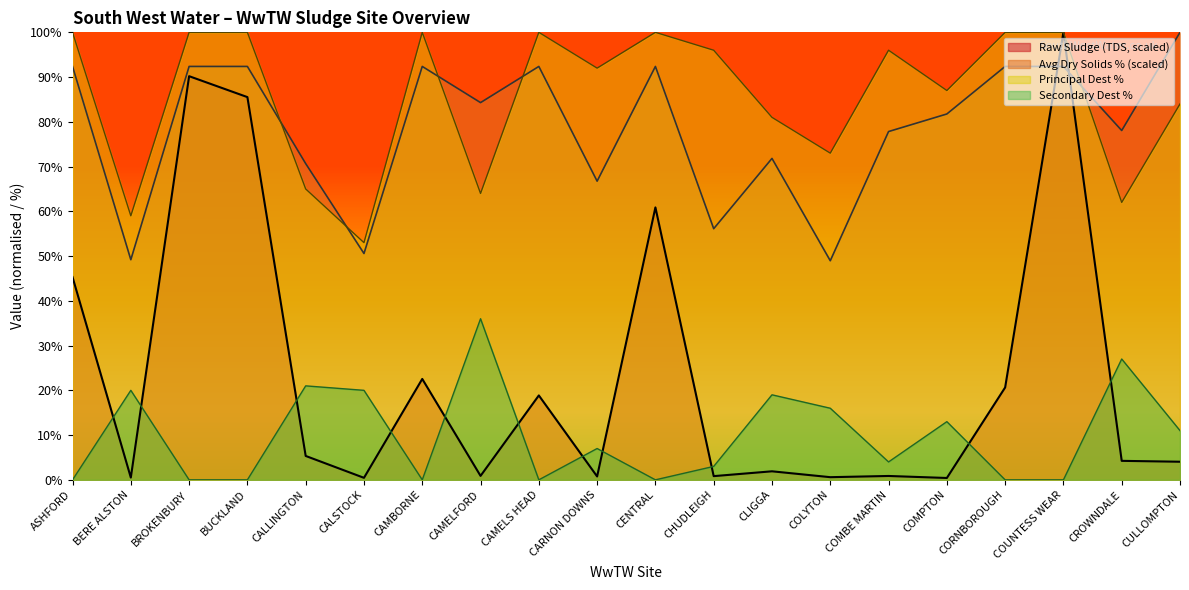

What is the difference between the maximum and second lowest values in the Principal Dest % series?

41.0